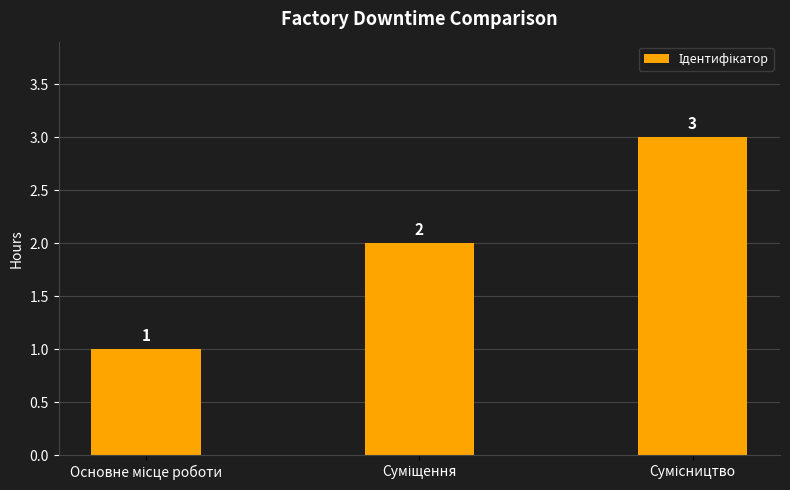

What is the greatest value displayed?

3